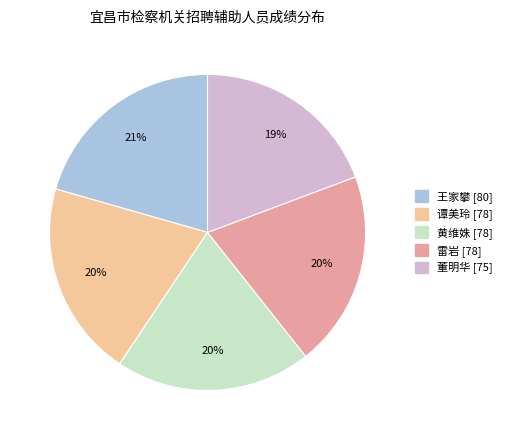

True or false: 黄维姝 [78] accounts for 33% of the total.

False